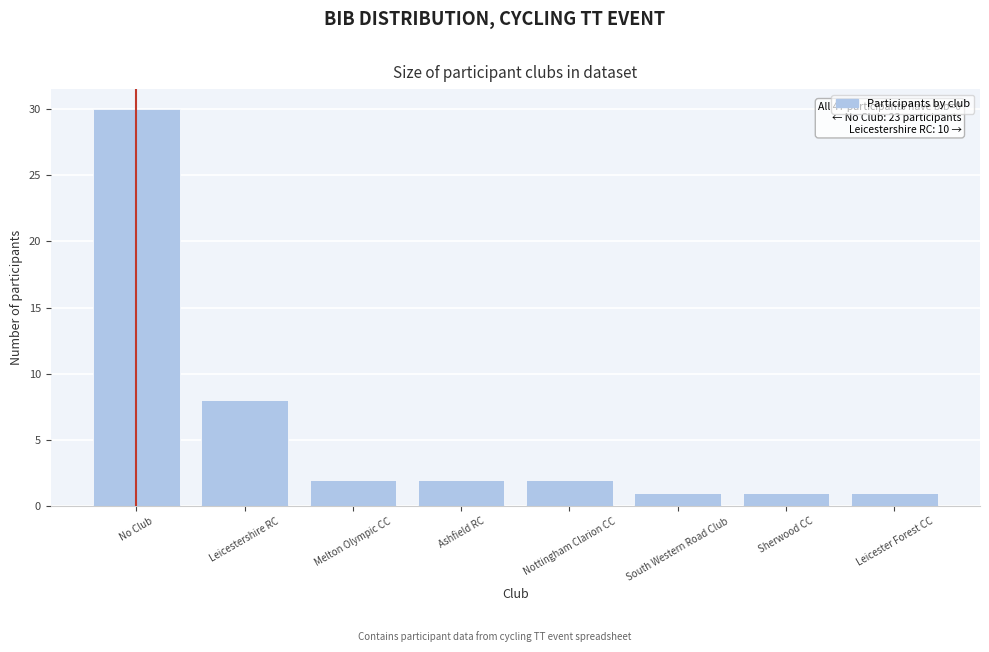

Reading left to right, what are all the values shown in this chart?

30	8	2	2	2	1	1	1